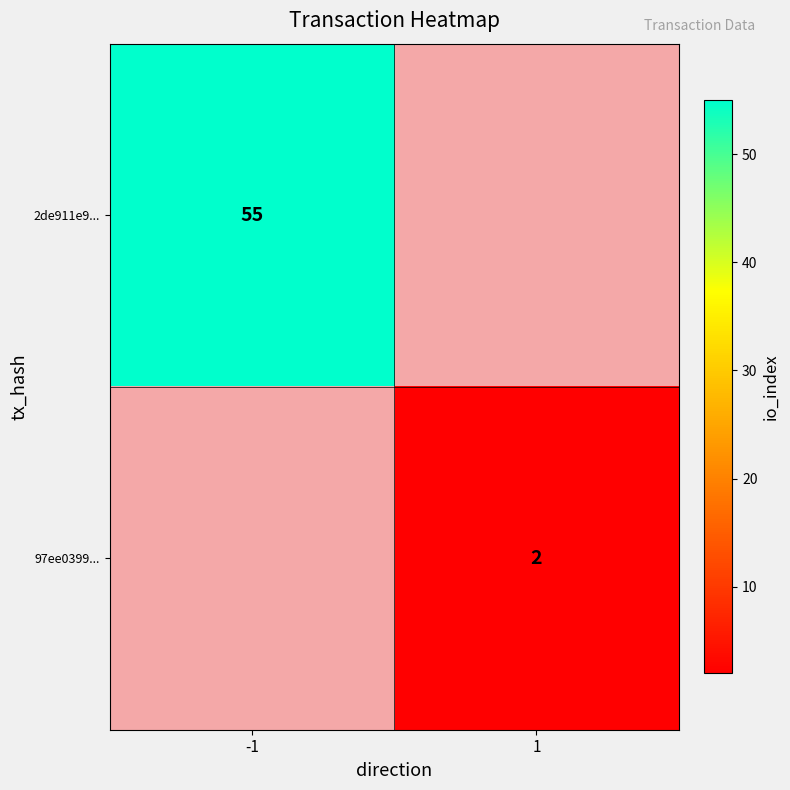

Is it true that 97ee0399... equals 1 at 1?

False